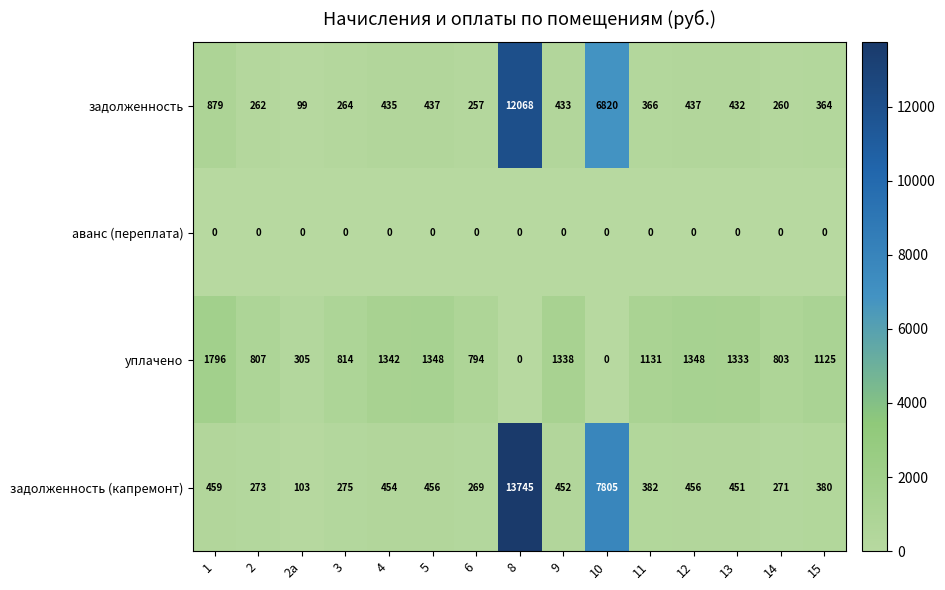

What is the spread (max minus min) of values at 6?

794